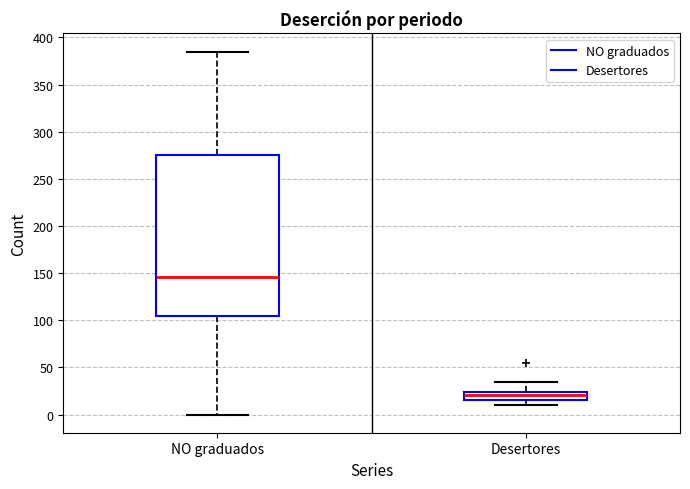

Where does the upper whisker of the box for Desertores end on the y-axis? The values are not printed on the chart, so give them approximately, as read against the axis.

35